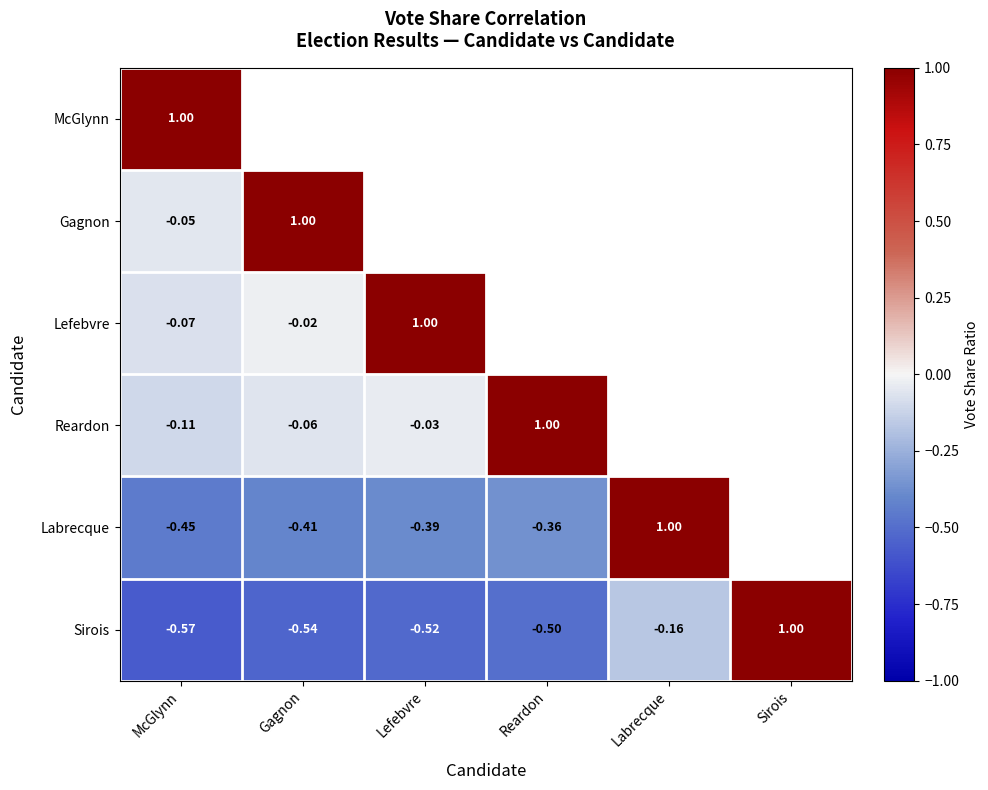

At which label does Sirois first exceed 0?

Sirois